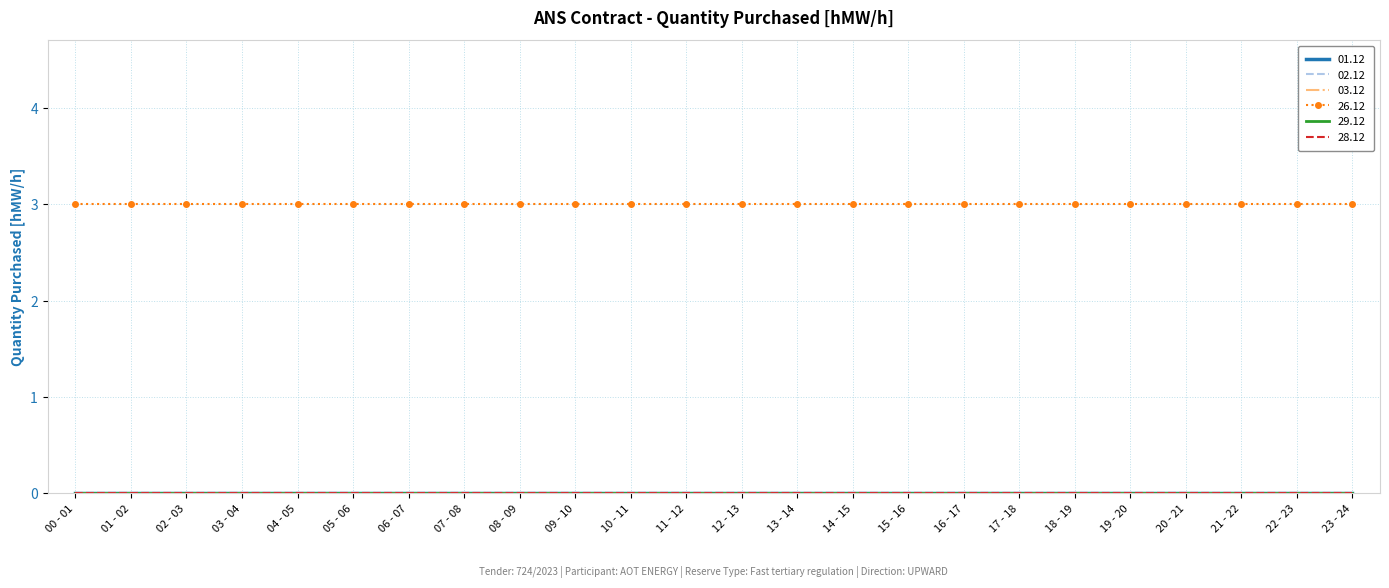

How many series are shown in this chart?

6